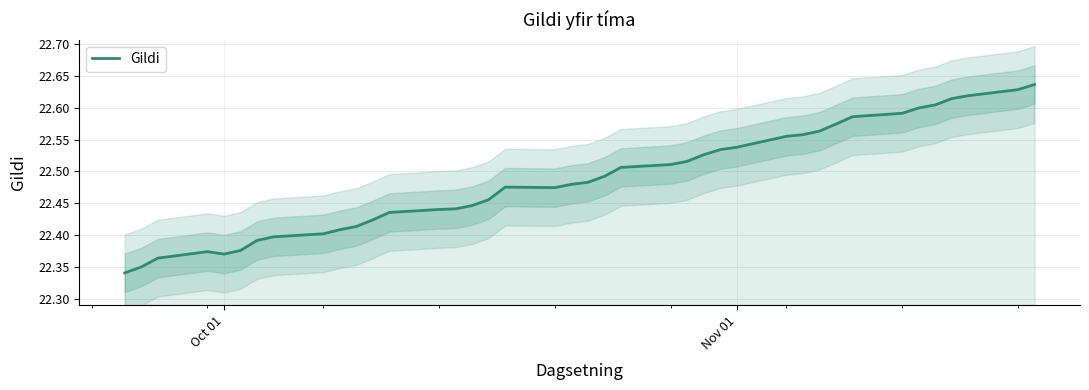

How many categories are shown in the chart?

40